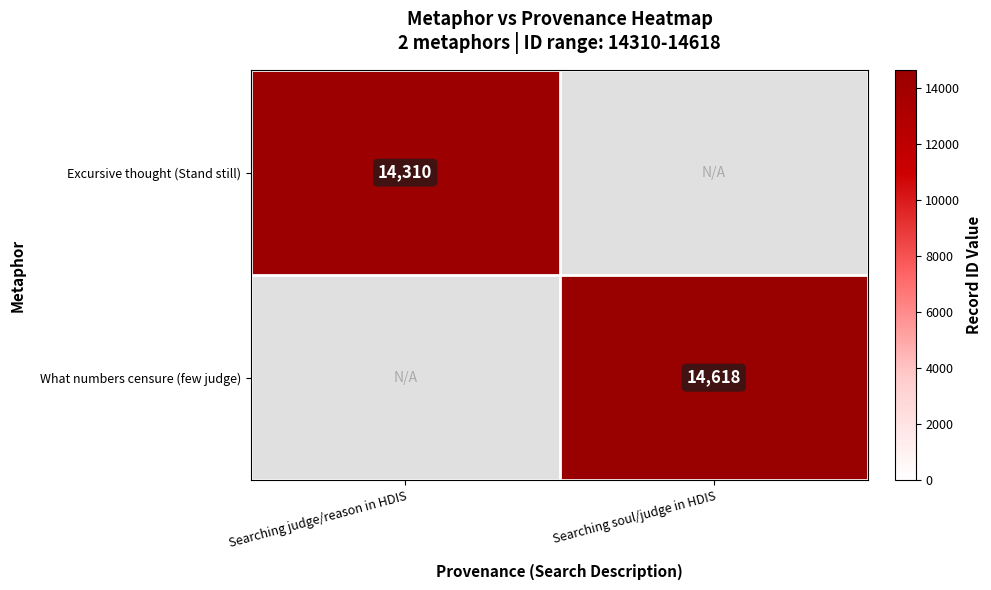

Is it true that Excursive thought (Stand still) equals 19230 at Searching judge/reason in HDIS?

False